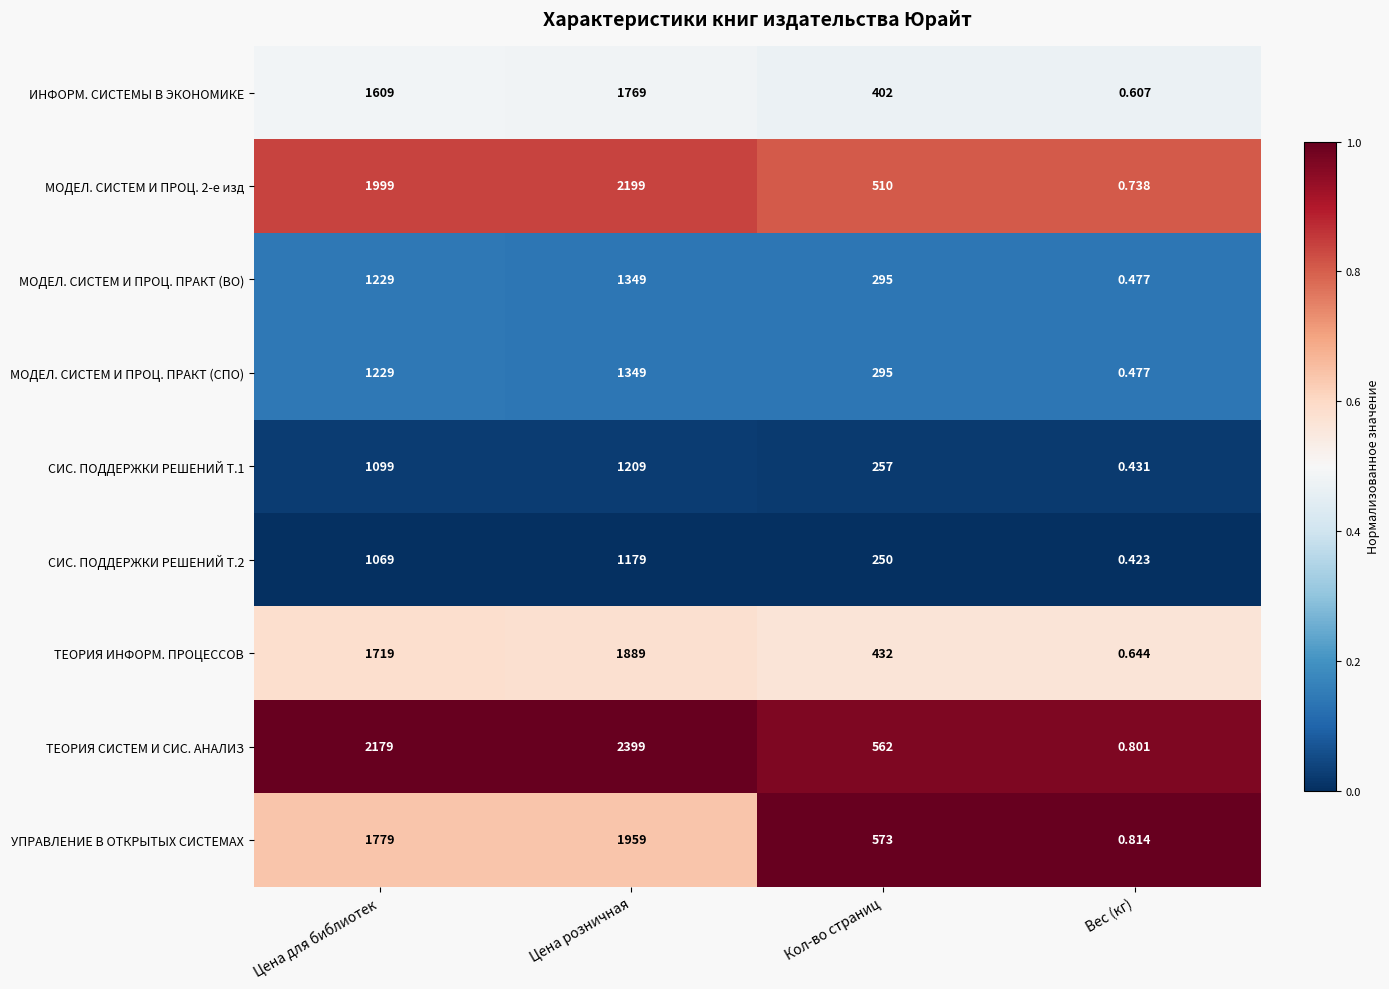

Which label corresponds to the smallest value in the chart?

Вес (кг)